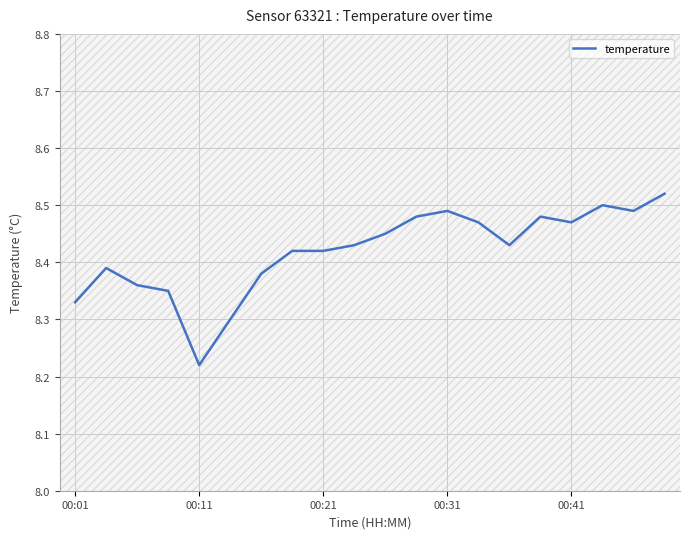

Is this an area chart (filled region under the line)?

No